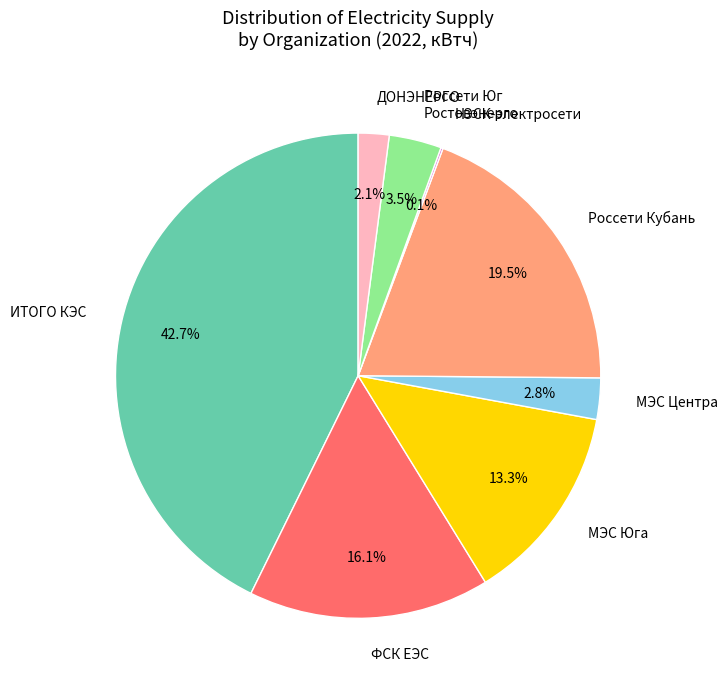

Which slice is the largest?

ИТОГО КЭС